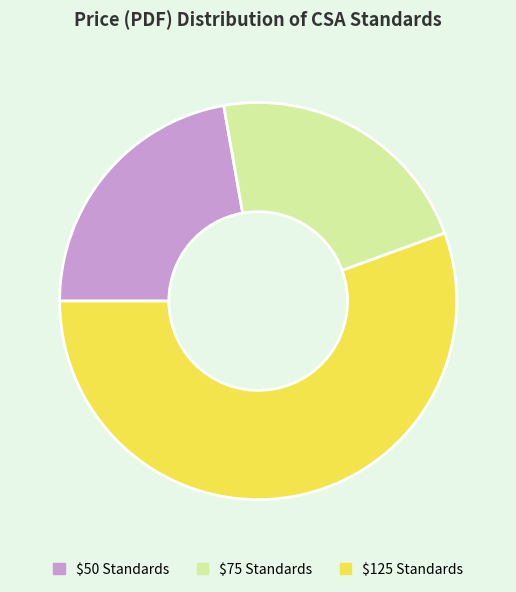

How many segments does this pie chart have?

3